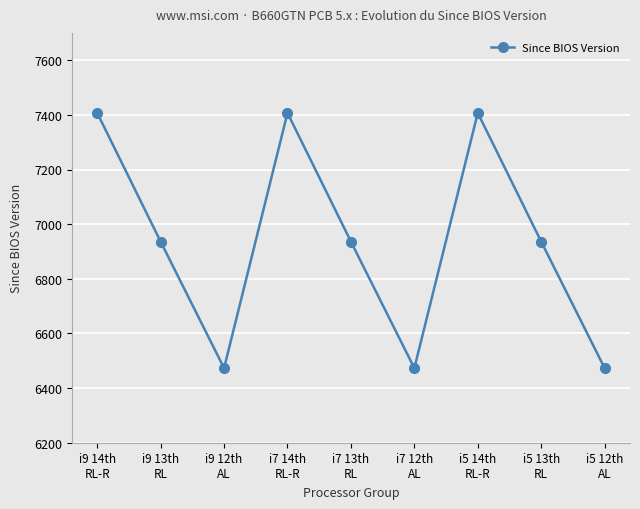

Where does the data first go above 6936?

i9 14th
RL-R